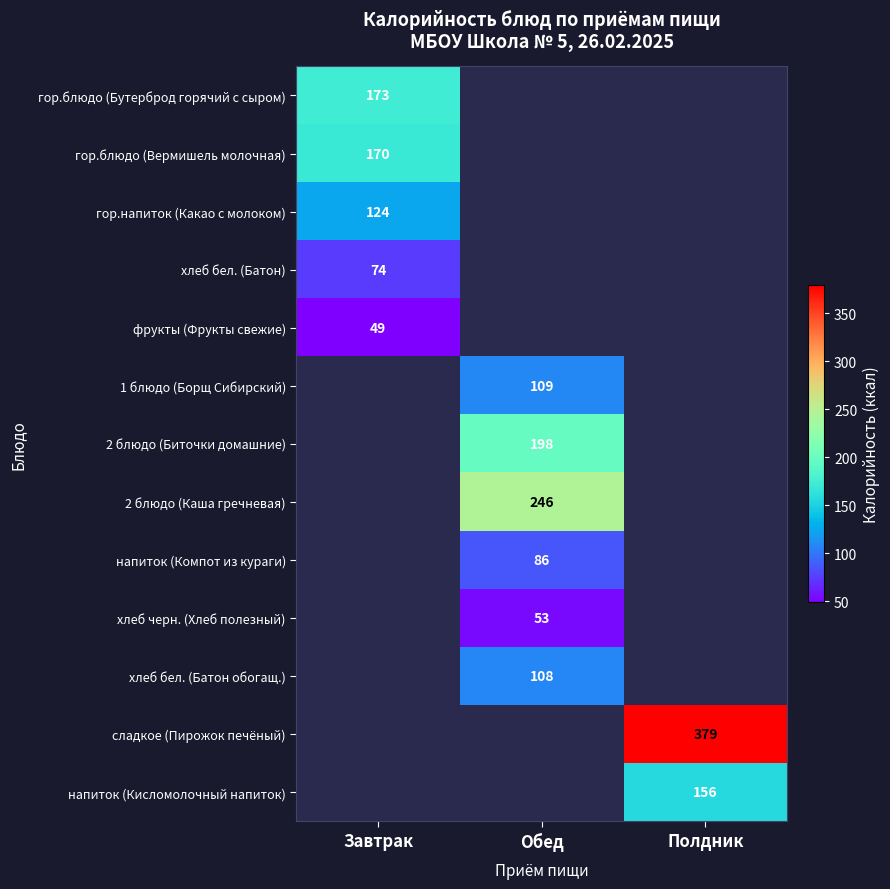

Is it true that 2 блюдо (Биточки домашние) equals 264 at Обед?

False